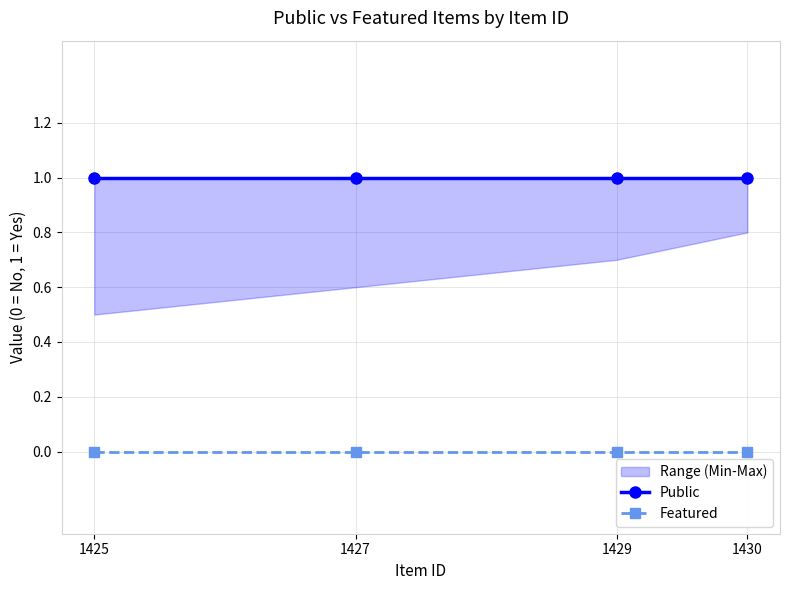

What is the value of the Public point at the 2nd from the left?

1